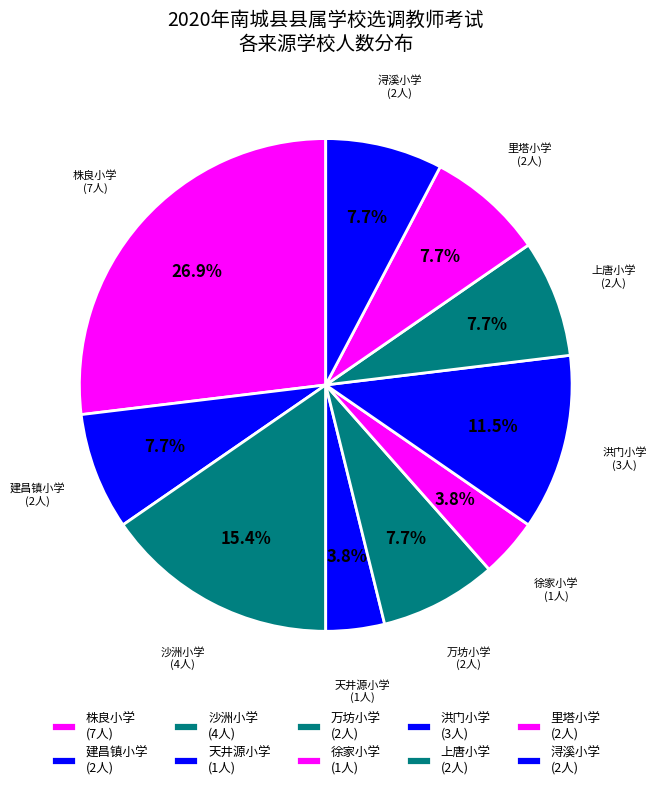

What is the ratio of the value at 天井源小学 to the value at 浔溪小学?

0.5